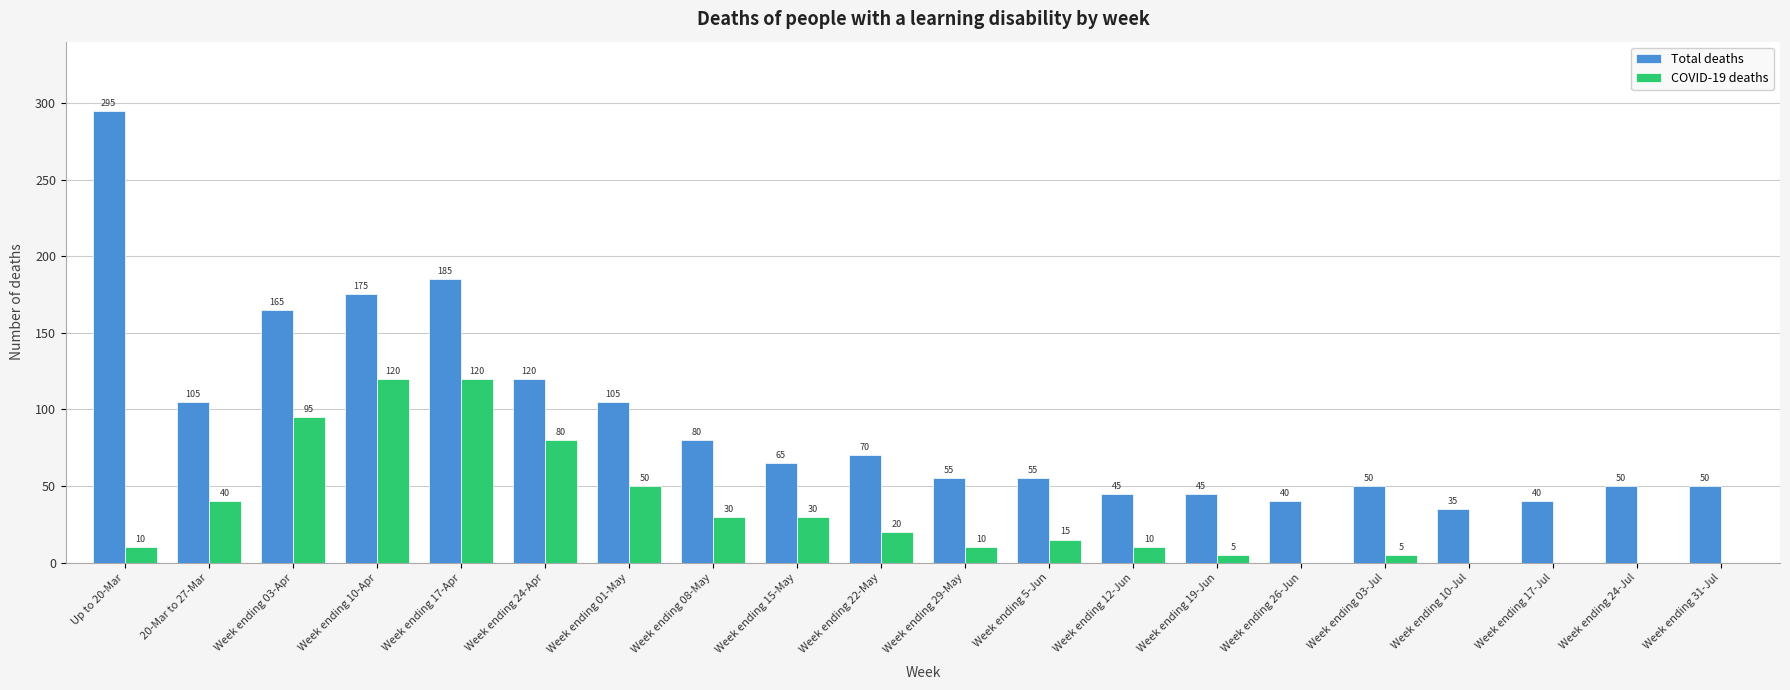

True or false: COVID-19 deaths has a value of 15 at Week ending 5-Jun.

True